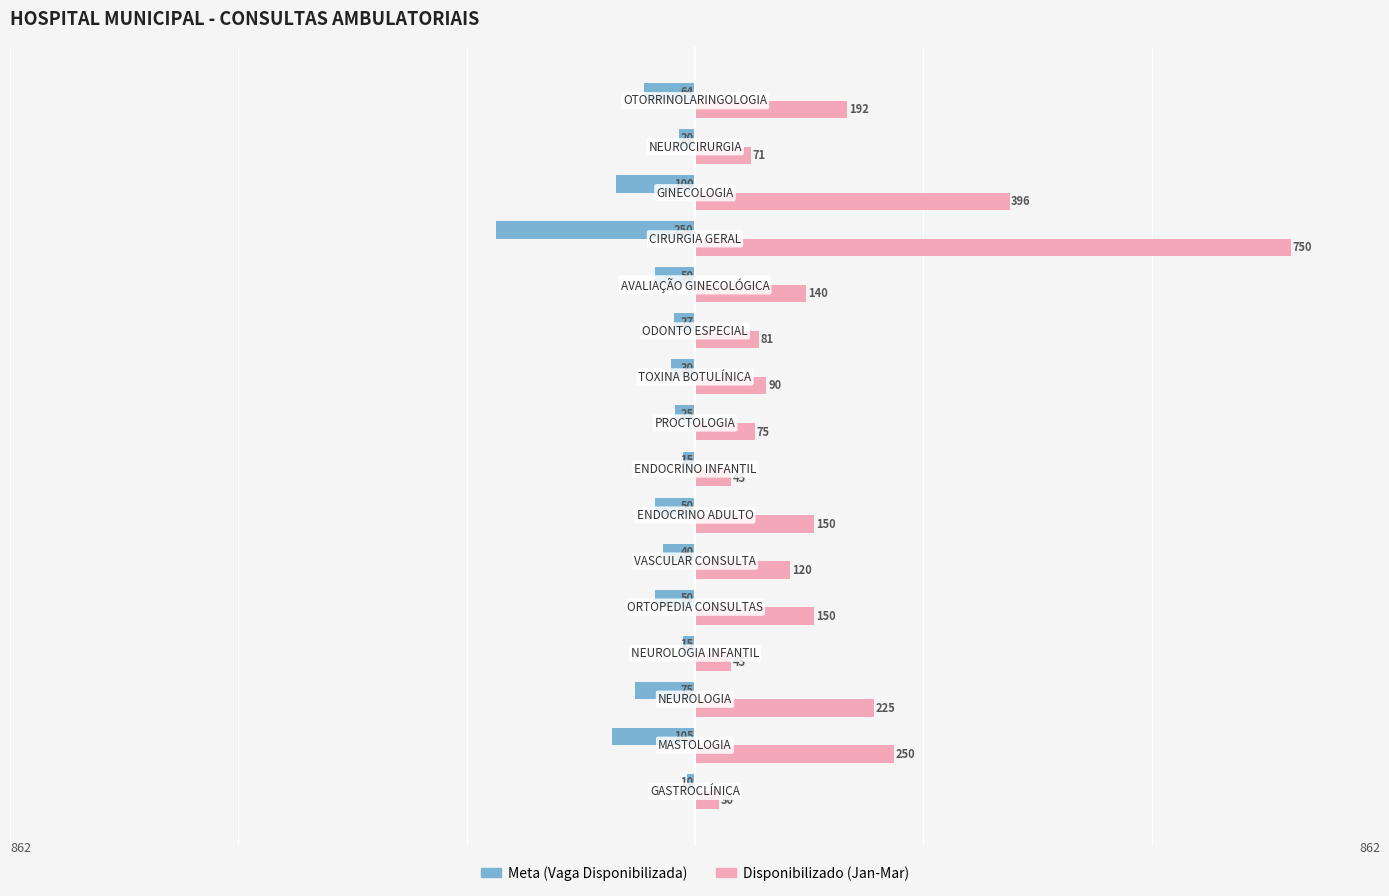

What is the difference between the second highest and minimum values in the Disponibilizado (Jan-Mar) series?

366